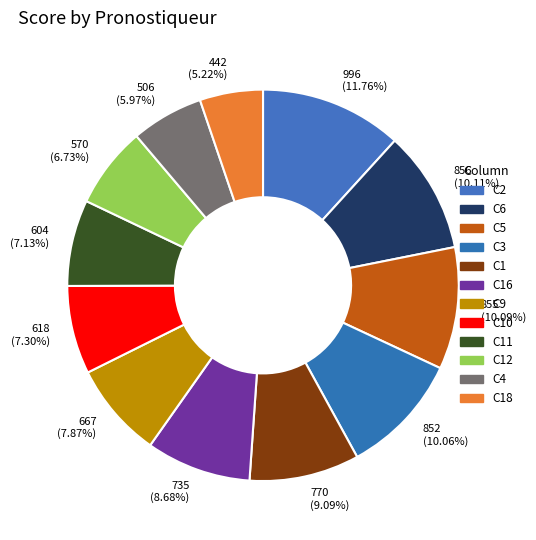

How many segments does this pie chart have?

12